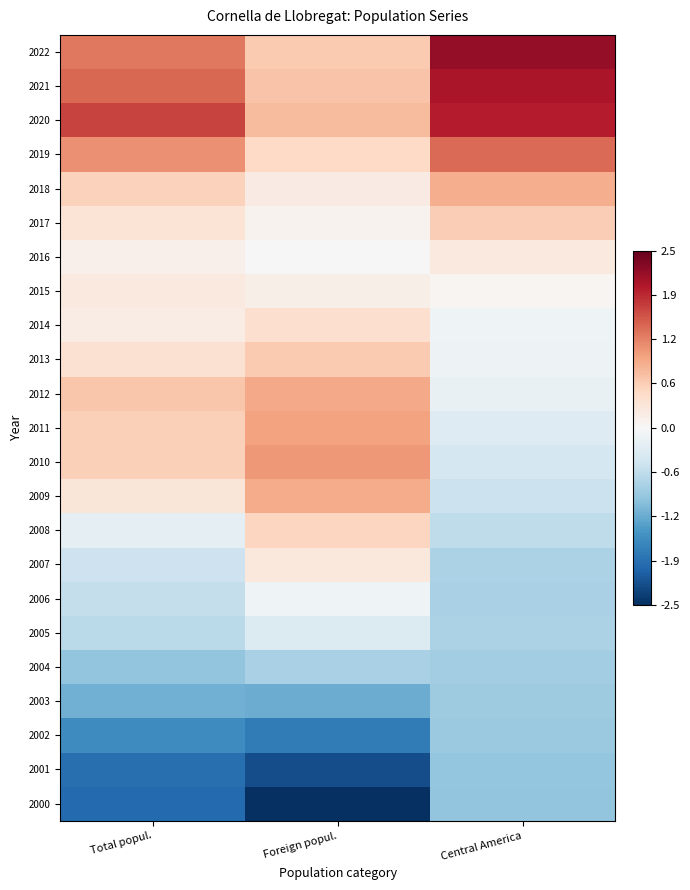

Reading left to right, what are all the values shown in this chart?

2022: Total popul.=1.3	Foreign popul.=0.7	Central America=2.2
2021: Total popul.=1.4	Foreign popul.=0.7	Central America=2.0
2020: Total popul.=1.7	Foreign popul.=0.8	Central America=1.9
2019: Total popul.=1.1	Foreign popul.=0.5	Central America=1.4
2018: Total popul.=0.6	Foreign popul.=0.2	Central America=0.9
2017: Total popul.=0.3	Foreign popul.=0.1	Central America=0.6
2016: Total popul.=0.1	Foreign popul.=0.0	Central America=0.2
2015: Total popul.=0.2	Foreign popul.=0.2	Central America=0.0
2014: Total popul.=0.2	Foreign popul.=0.4	Central America=-0.1
2013: Total popul.=0.4	Foreign popul.=0.7	Central America=-0.1
2012: Total popul.=0.7	Foreign popul.=0.9	Central America=-0.2
2011: Total popul.=0.6	Foreign popul.=1.0	Central America=-0.3
2010: Total popul.=0.6	Foreign popul.=1.1	Central America=-0.4
2009: Total popul.=0.3	Foreign popul.=0.9	Central America=-0.5
2008: Total popul.=-0.2	Foreign popul.=0.5	Central America=-0.6
2007: Total popul.=-0.5	Foreign popul.=0.3	Central America=-0.8
2006: Total popul.=-0.6	Foreign popul.=-0.1	Central America=-0.8
2005: Total popul.=-0.7	Foreign popul.=-0.3	Central America=-0.8
2004: Total popul.=-1.0	Foreign popul.=-0.8	Central America=-0.9
2003: Total popul.=-1.2	Foreign popul.=-1.2	Central America=-0.9
2002: Total popul.=-1.6	Foreign popul.=-1.7	Central America=-0.9
2001: Total popul.=-1.9	Foreign popul.=-2.2	Central America=-1.0
2000: Total popul.=-1.9	Foreign popul.=-2.5	Central America=-1.0